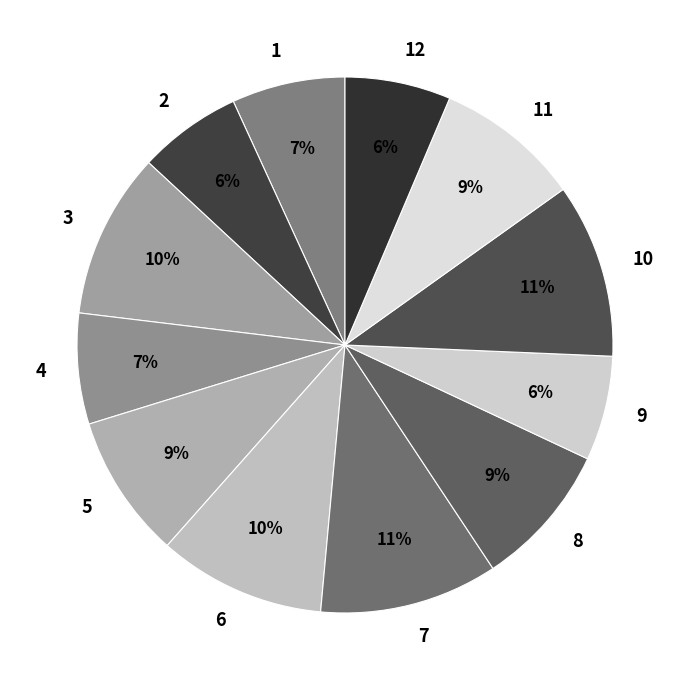

To the nearest percent, what is the average slice percentage?

8%